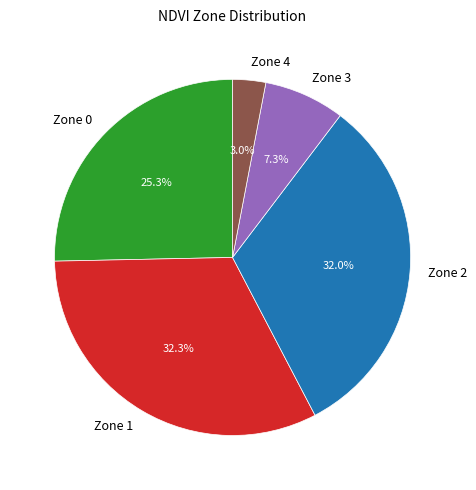

What percentage is the Zone 0 slice, to the nearest percent?

25%